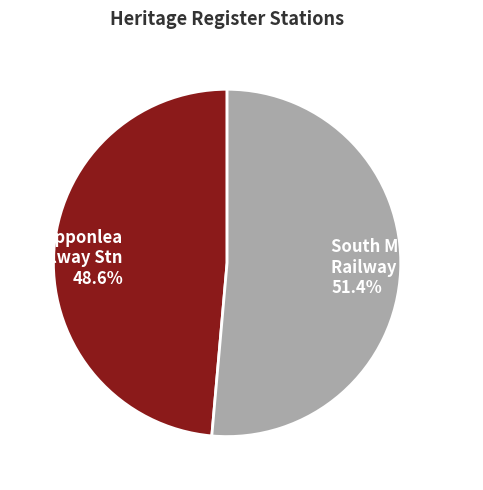

Combined, do Ripponlea Railway Stn and South Melbourne Railway Stn account for over 50%?

Yes